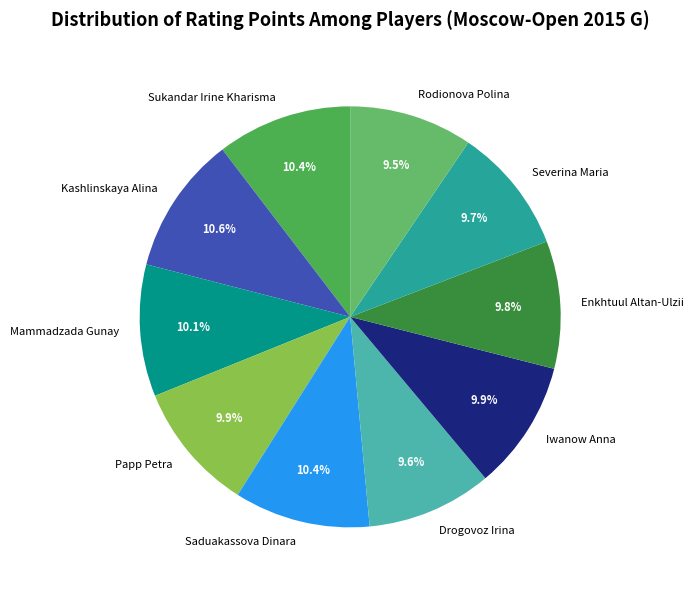

Is it true that Papp Petra is 16% of the pie?

False